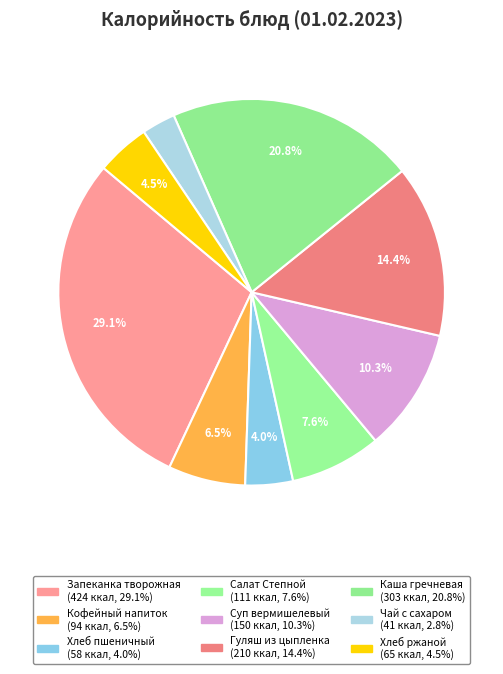

True or false: Суп вермишелевый accounts for 19% of the total.

False